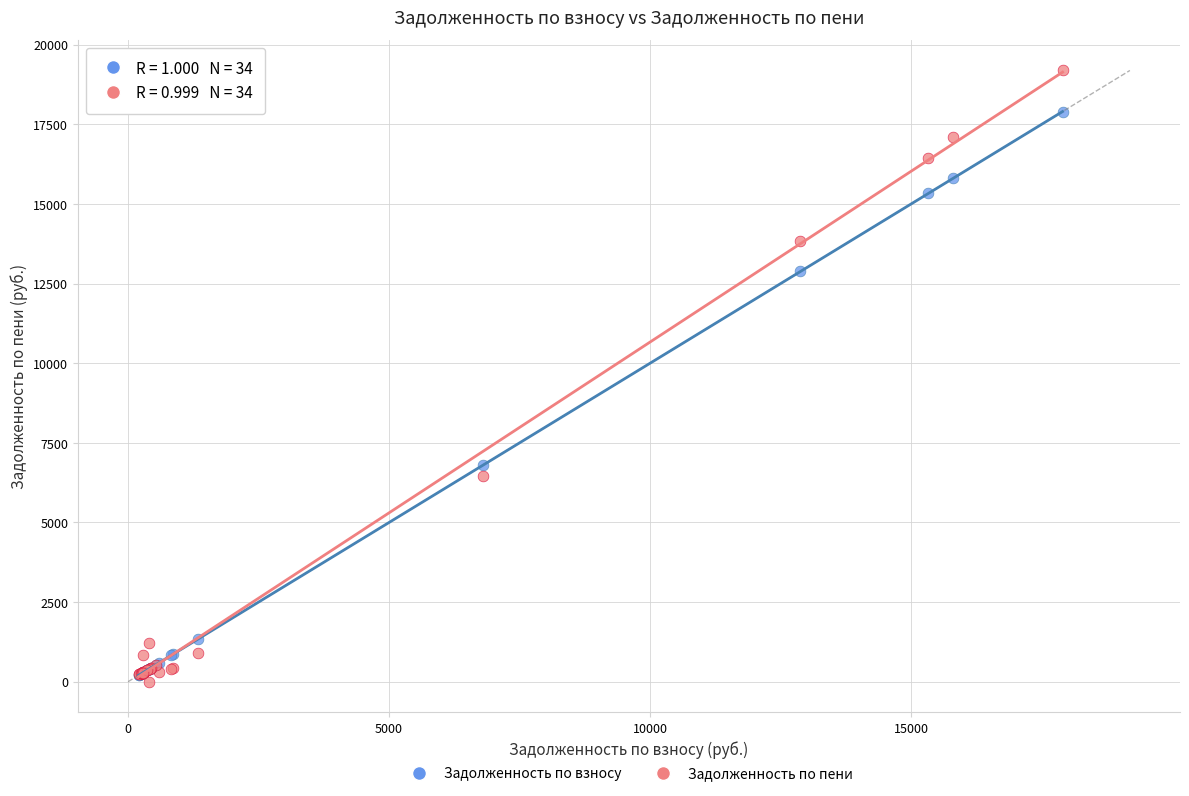

What are all the series names shown in the legend?

Задолженность по взносу, Задолженность по пени